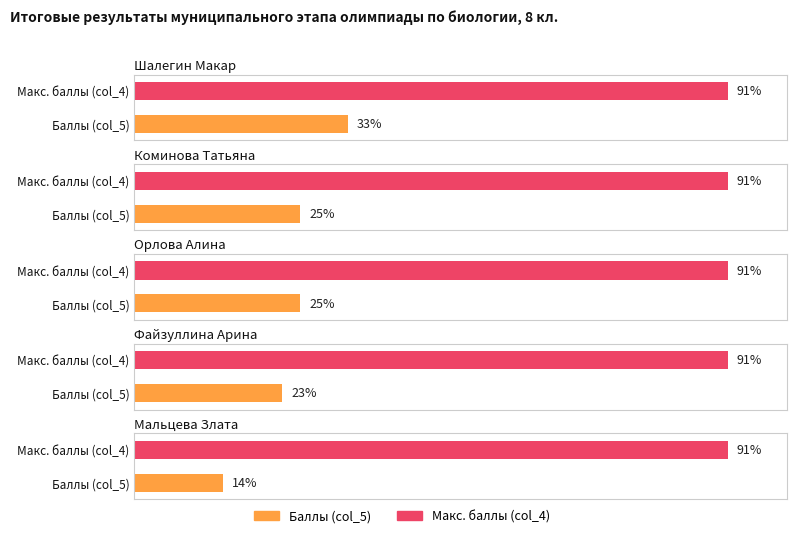

Which series changed the most between Коминова Татьяна and Мальцева Злата?

Баллы (col_5)